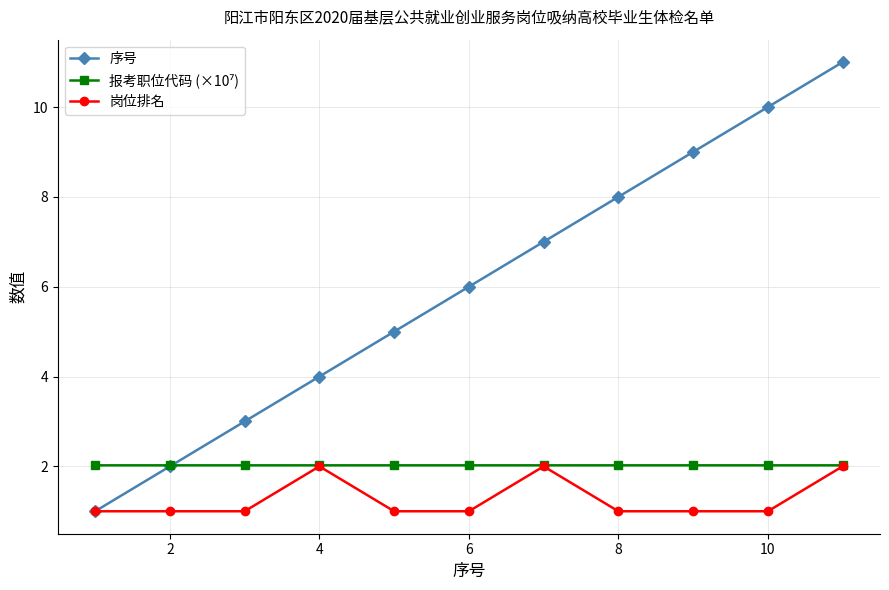

Is this an area chart (filled region under the line)?

No